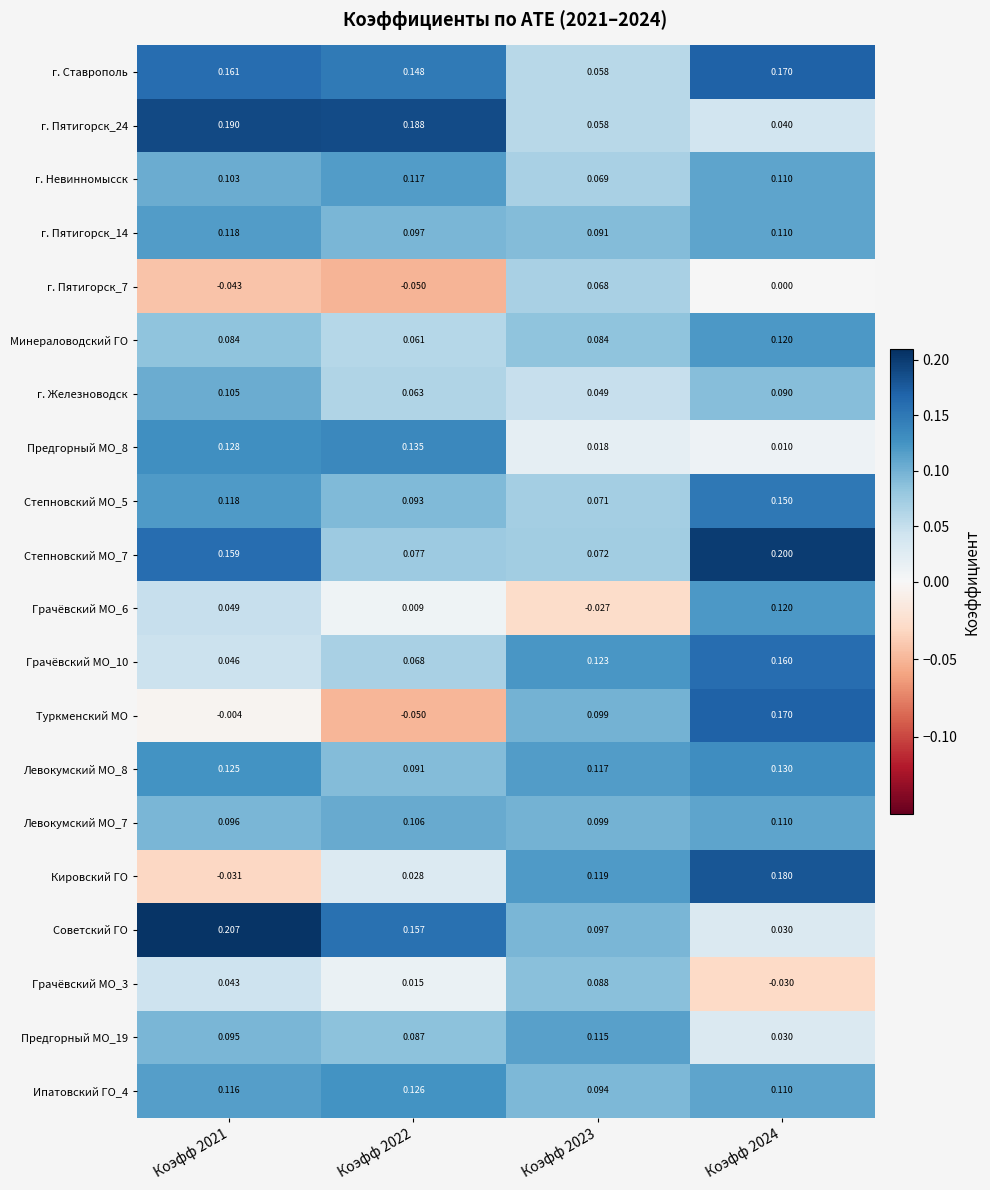

Is the value of Предгорный МО_19 at Коэфф 2024 greater than the value of Степновский МО_7 at Коэфф 2022?

No